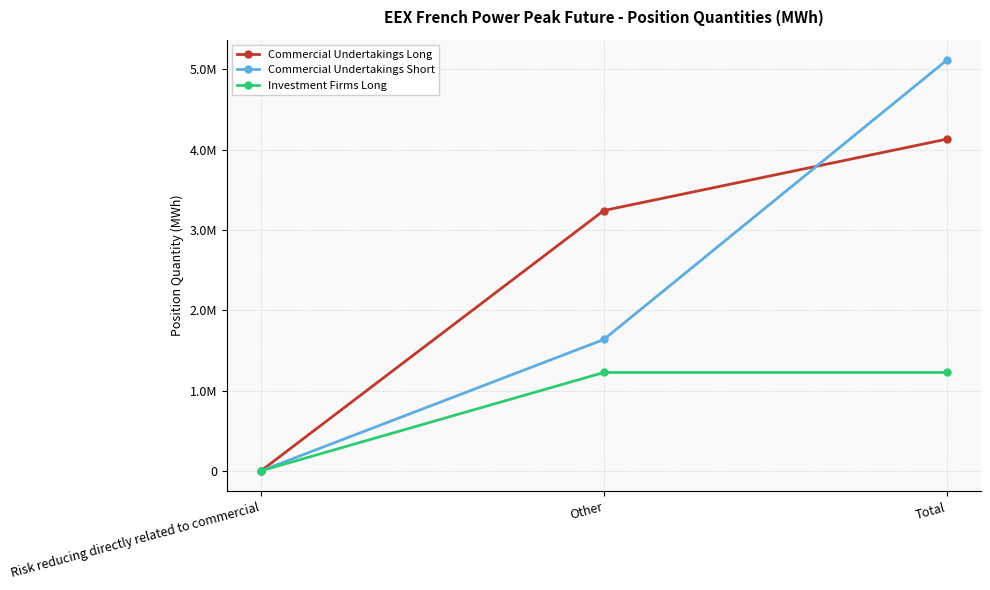

Does the chart have visible grid lines?

Yes